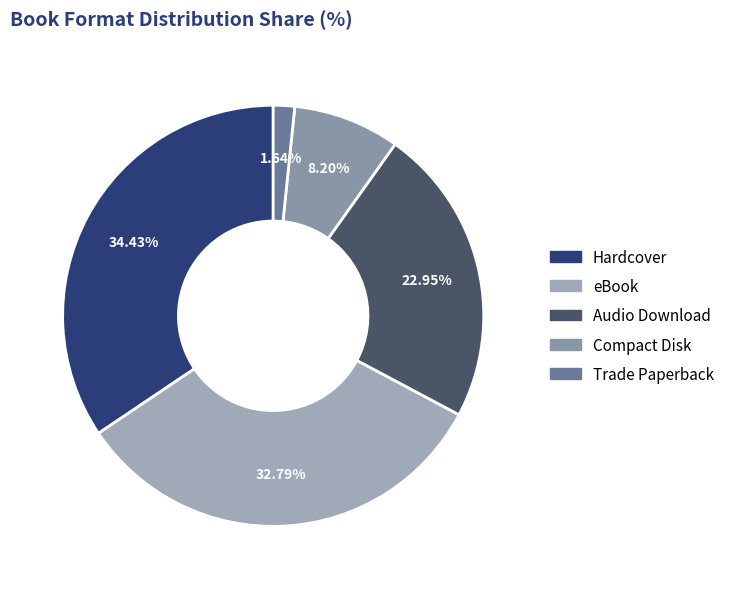

What portion of the pie excludes eBook?

67.2%